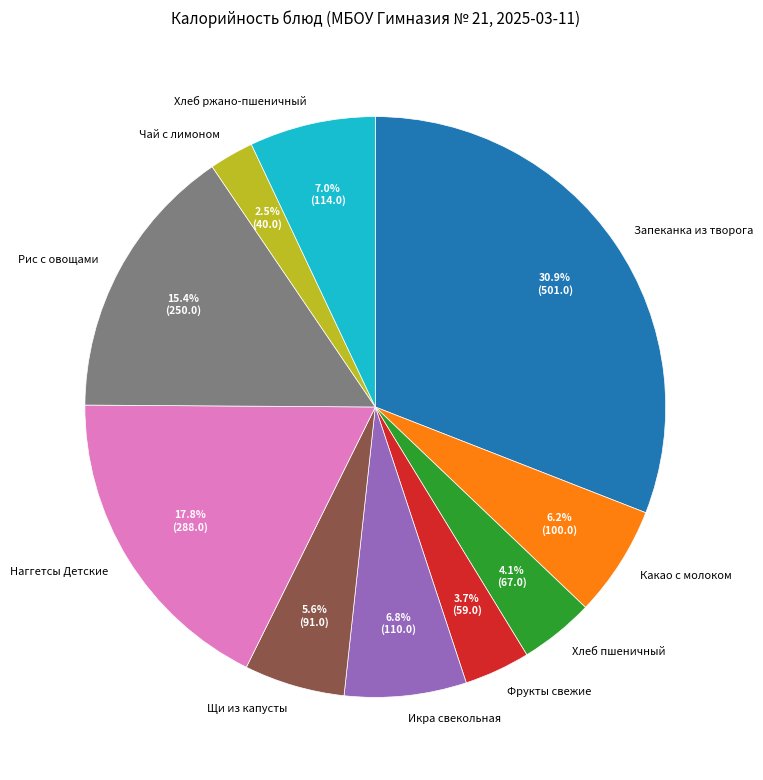

What portion of the pie excludes Хлеб ржано-пшеничный?

93.0%